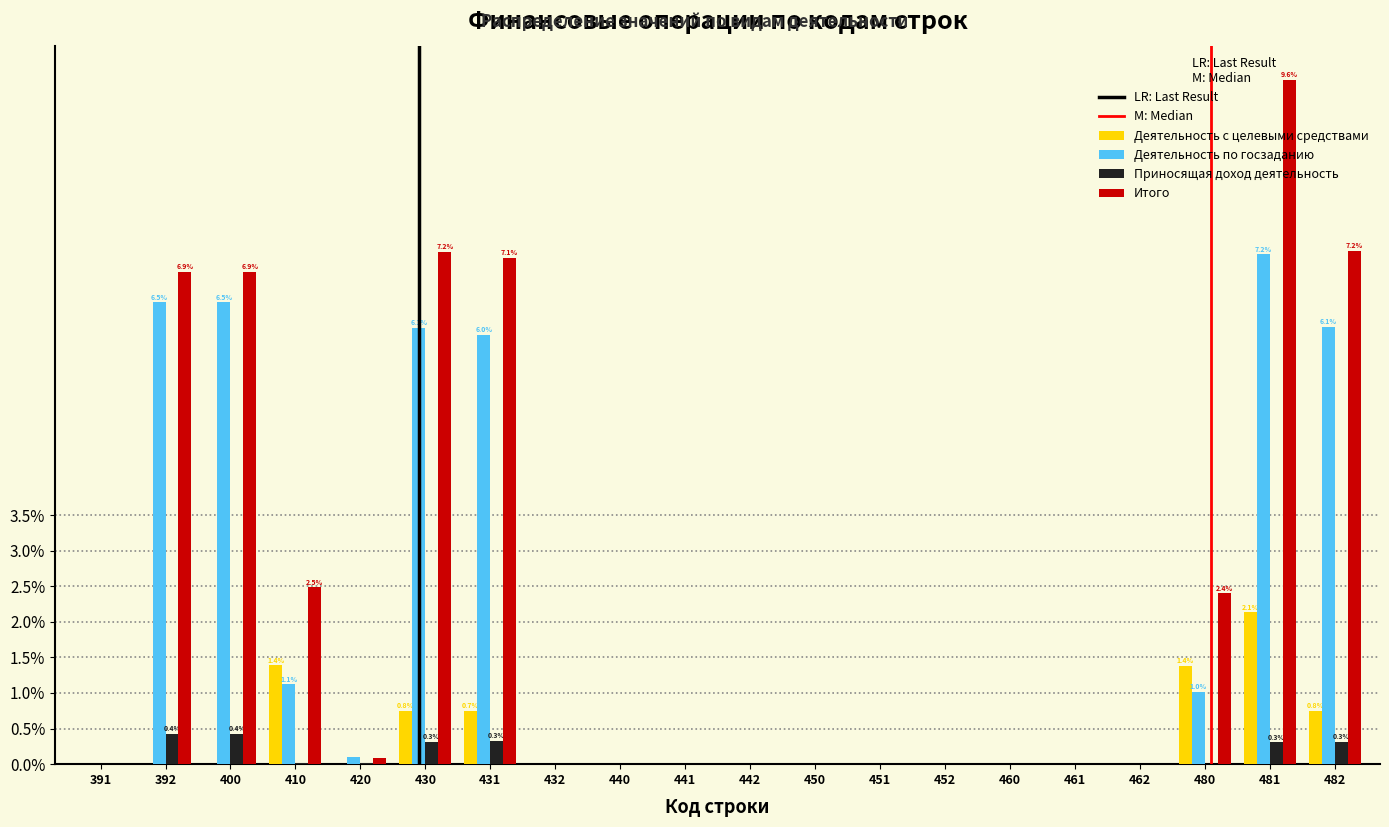

Is the value of Итого at 392 greater than the value of Приносящая доход деятельность at 462?

Yes